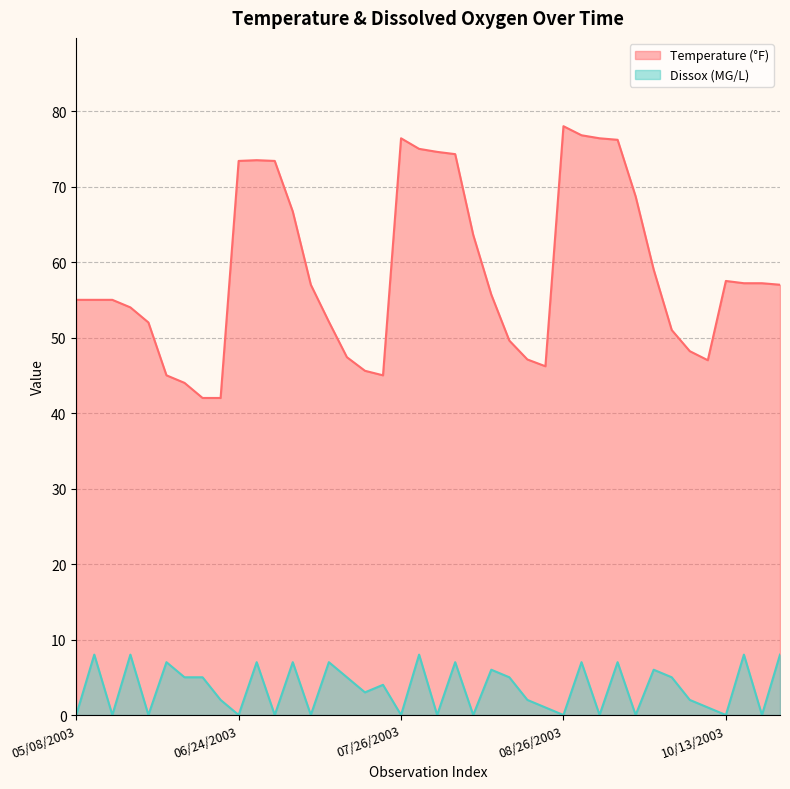

Which series has the largest total across all categories?

Temperature (°F)